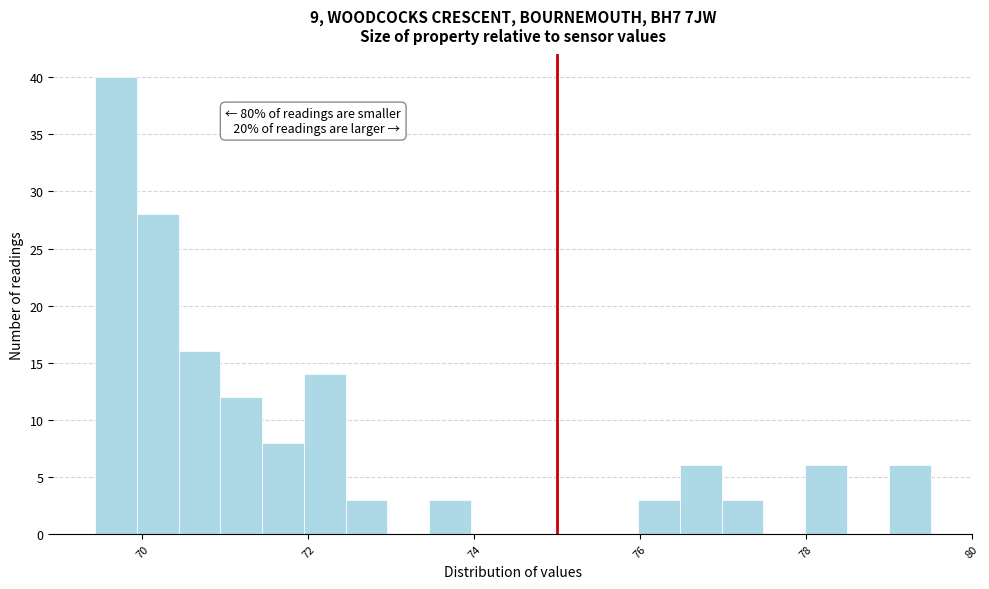

Around what value on the x-axis is the tallest bar? Give the approximate position of its centre, as read against the axis.

69.6